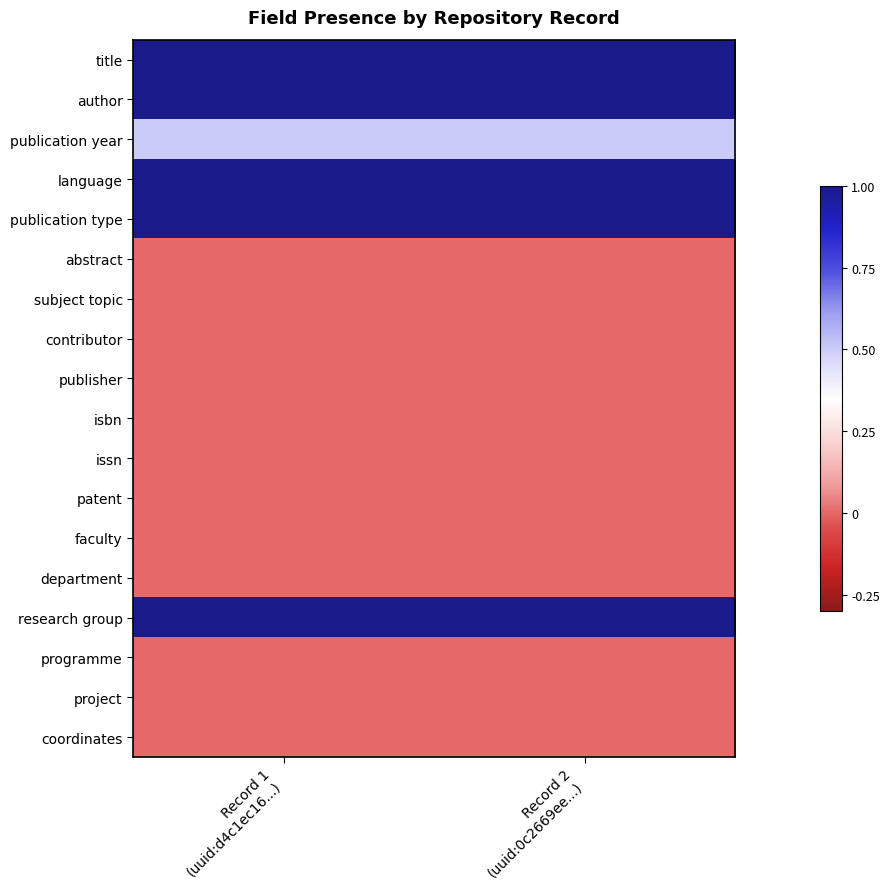

Reading left to right, extract all data points from this chart.

title: Record 1
(uuid:d4c1ec16...)=1.0	Record 2
(uuid:0c2669ee...)=1.0
author: Record 1
(uuid:d4c1ec16...)=1.0	Record 2
(uuid:0c2669ee...)=1.0
publication year: Record 1
(uuid:d4c1ec16...)=0.5	Record 2
(uuid:0c2669ee...)=0.5
language: Record 1
(uuid:d4c1ec16...)=1.0	Record 2
(uuid:0c2669ee...)=1.0
publication type: Record 1
(uuid:d4c1ec16...)=1.0	Record 2
(uuid:0c2669ee...)=1.0
abstract: Record 1
(uuid:d4c1ec16...)=0.0	Record 2
(uuid:0c2669ee...)=0.0
subject topic: Record 1
(uuid:d4c1ec16...)=0.0	Record 2
(uuid:0c2669ee...)=0.0
contributor: Record 1
(uuid:d4c1ec16...)=0.0	Record 2
(uuid:0c2669ee...)=0.0
publisher: Record 1
(uuid:d4c1ec16...)=0.0	Record 2
(uuid:0c2669ee...)=0.0
isbn: Record 1
(uuid:d4c1ec16...)=0.0	Record 2
(uuid:0c2669ee...)=0.0
issn: Record 1
(uuid:d4c1ec16...)=0.0	Record 2
(uuid:0c2669ee...)=0.0
patent: Record 1
(uuid:d4c1ec16...)=0.0	Record 2
(uuid:0c2669ee...)=0.0
faculty: Record 1
(uuid:d4c1ec16...)=0.0	Record 2
(uuid:0c2669ee...)=0.0
department: Record 1
(uuid:d4c1ec16...)=0.0	Record 2
(uuid:0c2669ee...)=0.0
research group: Record 1
(uuid:d4c1ec16...)=1.0	Record 2
(uuid:0c2669ee...)=1.0
programme: Record 1
(uuid:d4c1ec16...)=0.0	Record 2
(uuid:0c2669ee...)=0.0
project: Record 1
(uuid:d4c1ec16...)=0.0	Record 2
(uuid:0c2669ee...)=0.0
coordinates: Record 1
(uuid:d4c1ec16...)=0.0	Record 2
(uuid:0c2669ee...)=0.0